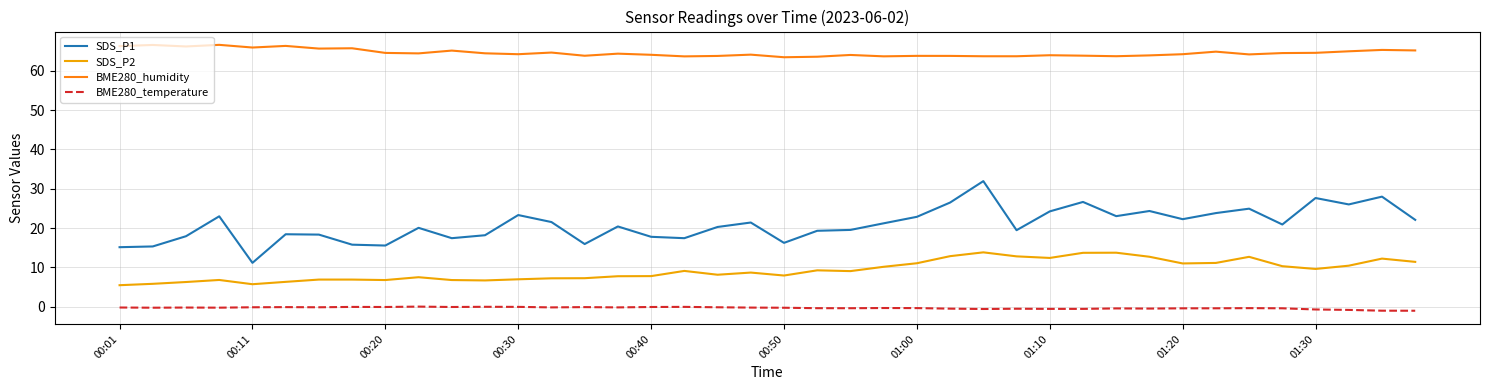

True or false: SDS_P1 and BME280_temperature cross at least once.

False